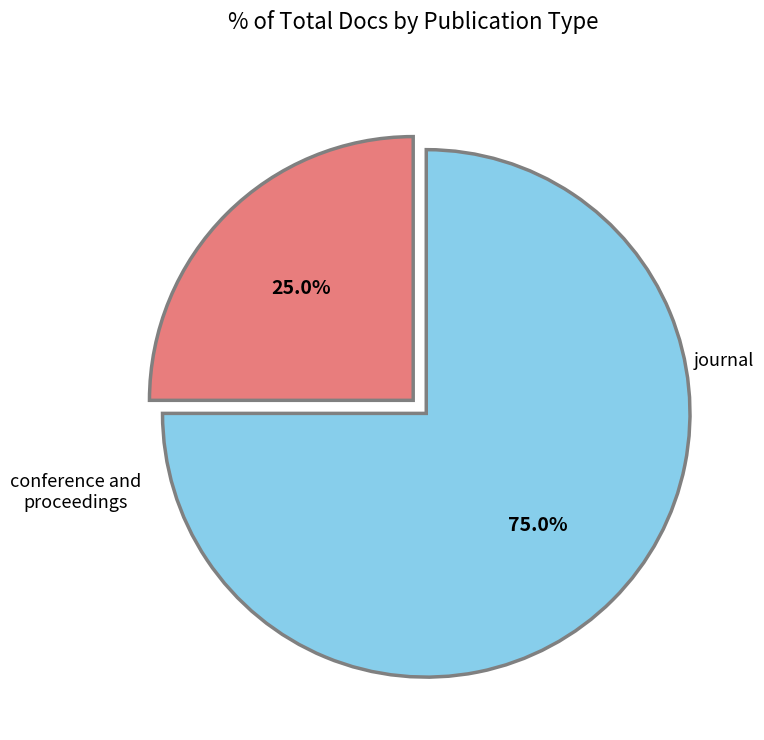

Which slice represents more than half of the pie?

conference and proceedings